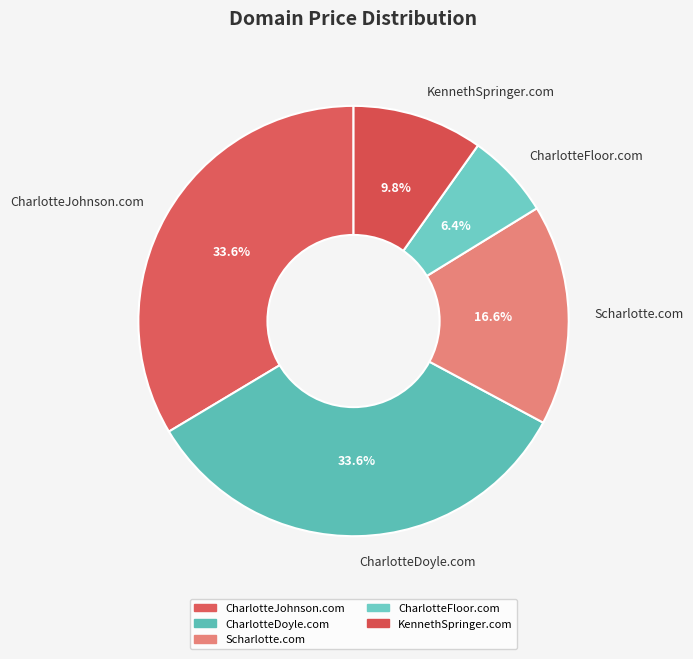

To the nearest percent, what is the difference between the largest and smallest slice percentages?

27%